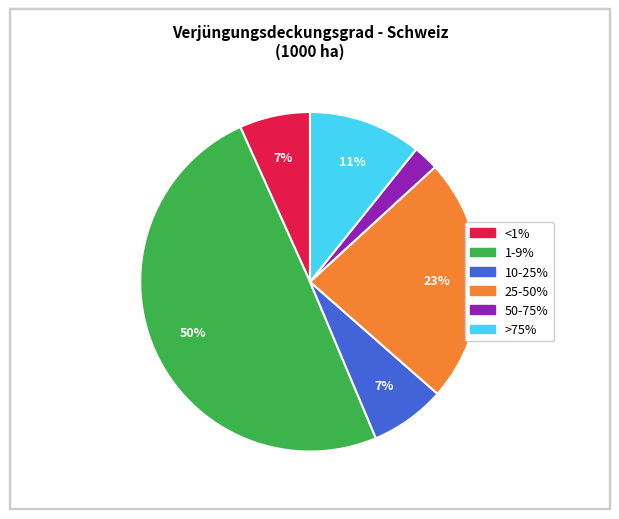

Is the sum of 50-75% and >75% greater than half?

No